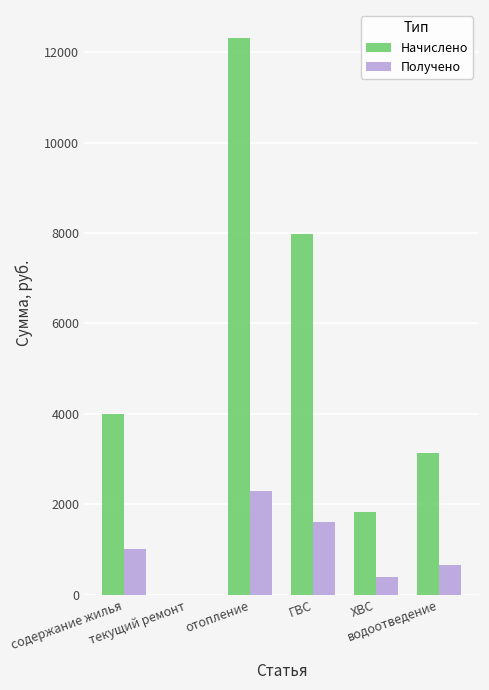

What is the sum of all Получено values?

5974.6